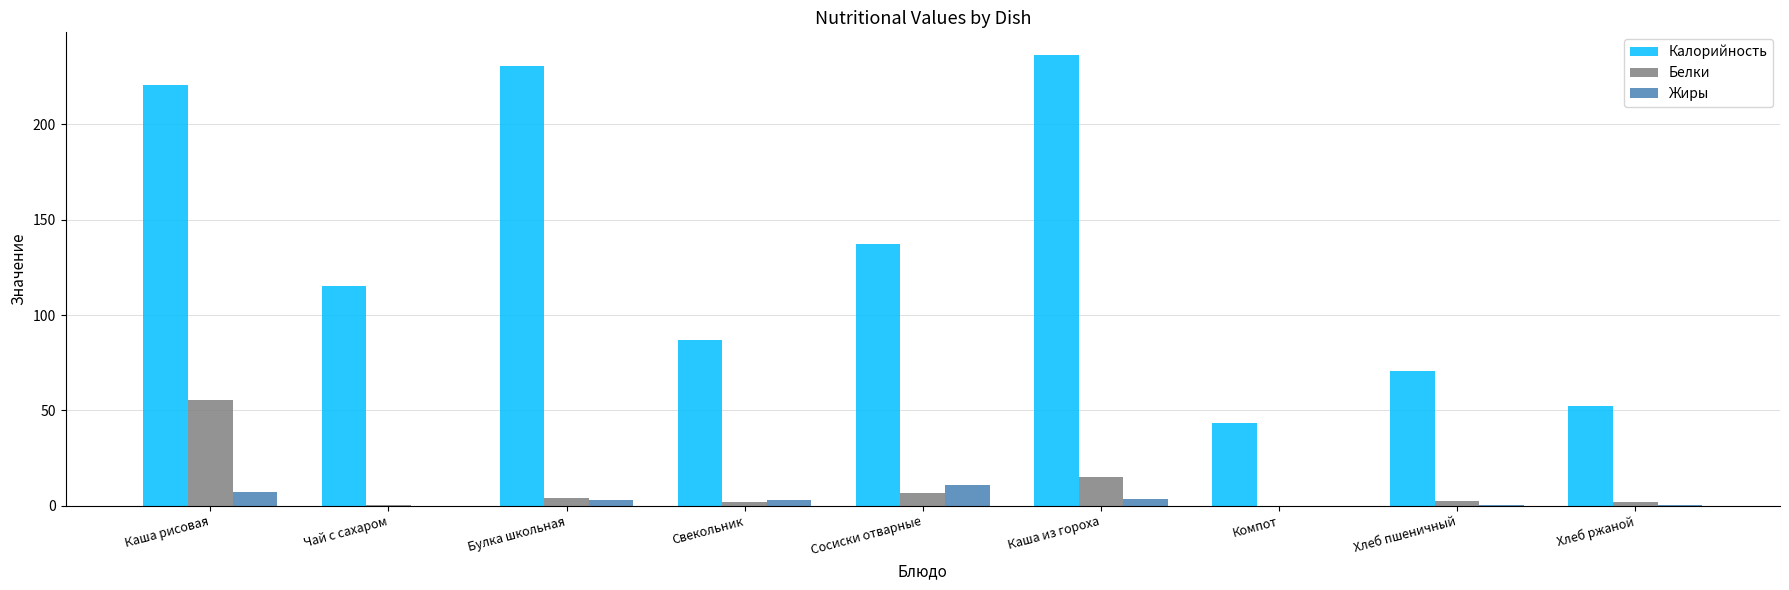

The Белки series shows 4.3 at Булка школьная. True or false?

True